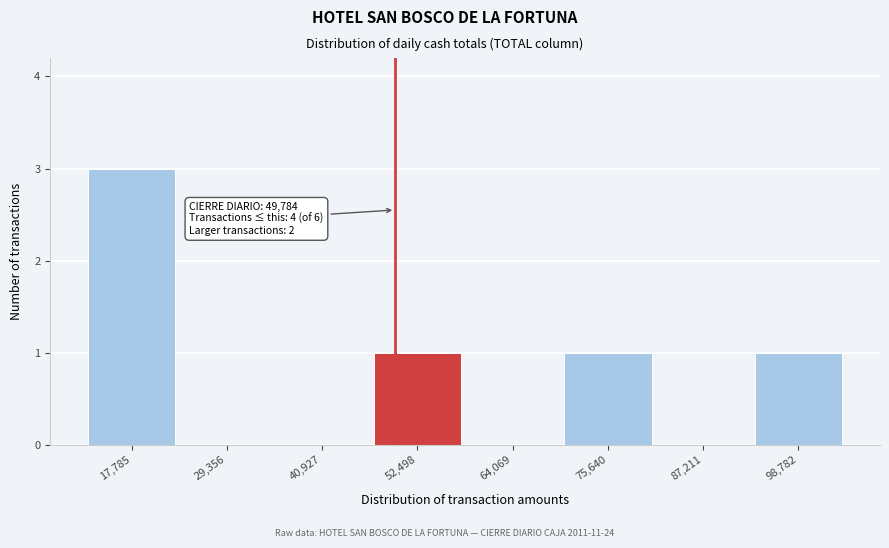

Reading right to left, list all the values displayed in this chart.

98,782=1	87,211=0	75,640=1	64,069=0	52,498=1	40,927=0	29,356=0	17,785=3